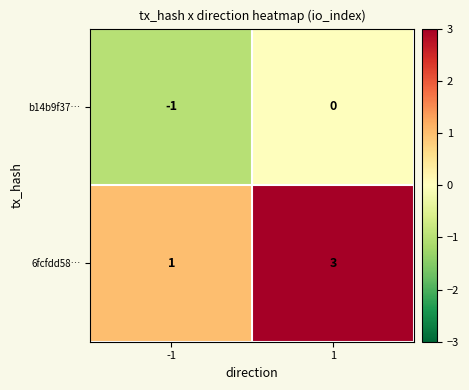

What is the sum of the 6fcfdd58… values at -1 and 1?

4